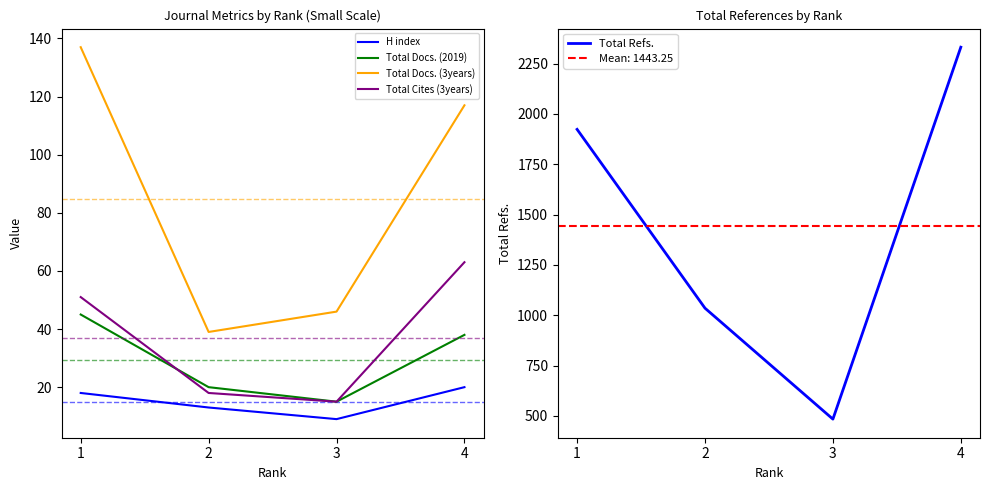

True or false: Total Refs. and Total Cites (3years) intersect in this chart.

False